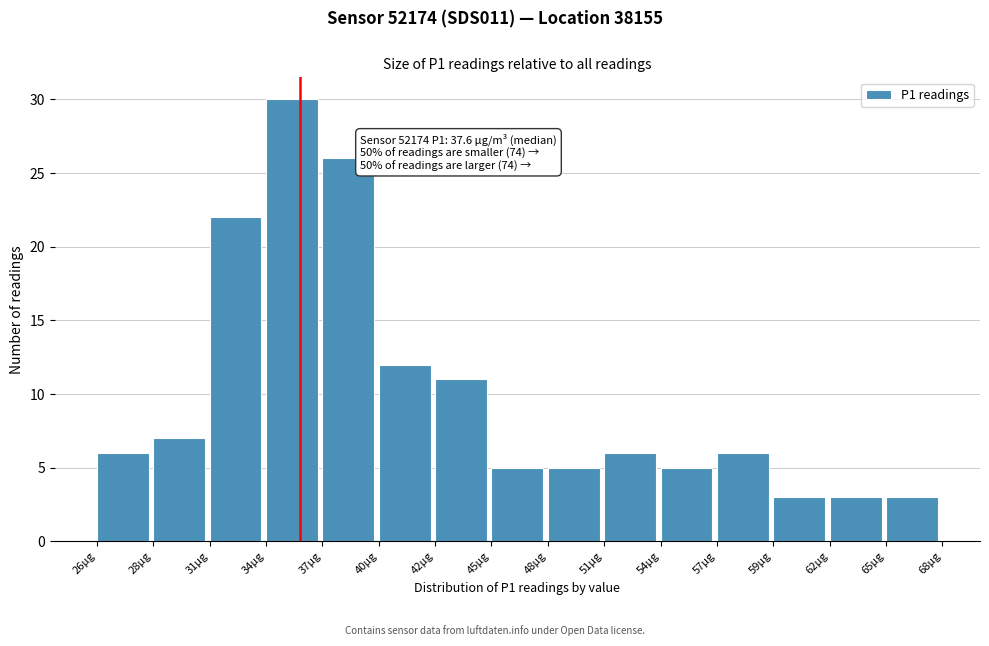

Reading left to right, list all the values displayed in this chart.

26µg=6	28µg=7	31µg=22	34µg=30	37µg=26	40µg=12	42µg=11	45µg=5	48µg=5	51µg=6	54µg=5	57µg=6	59µg=3	62µg=3	65µg=3